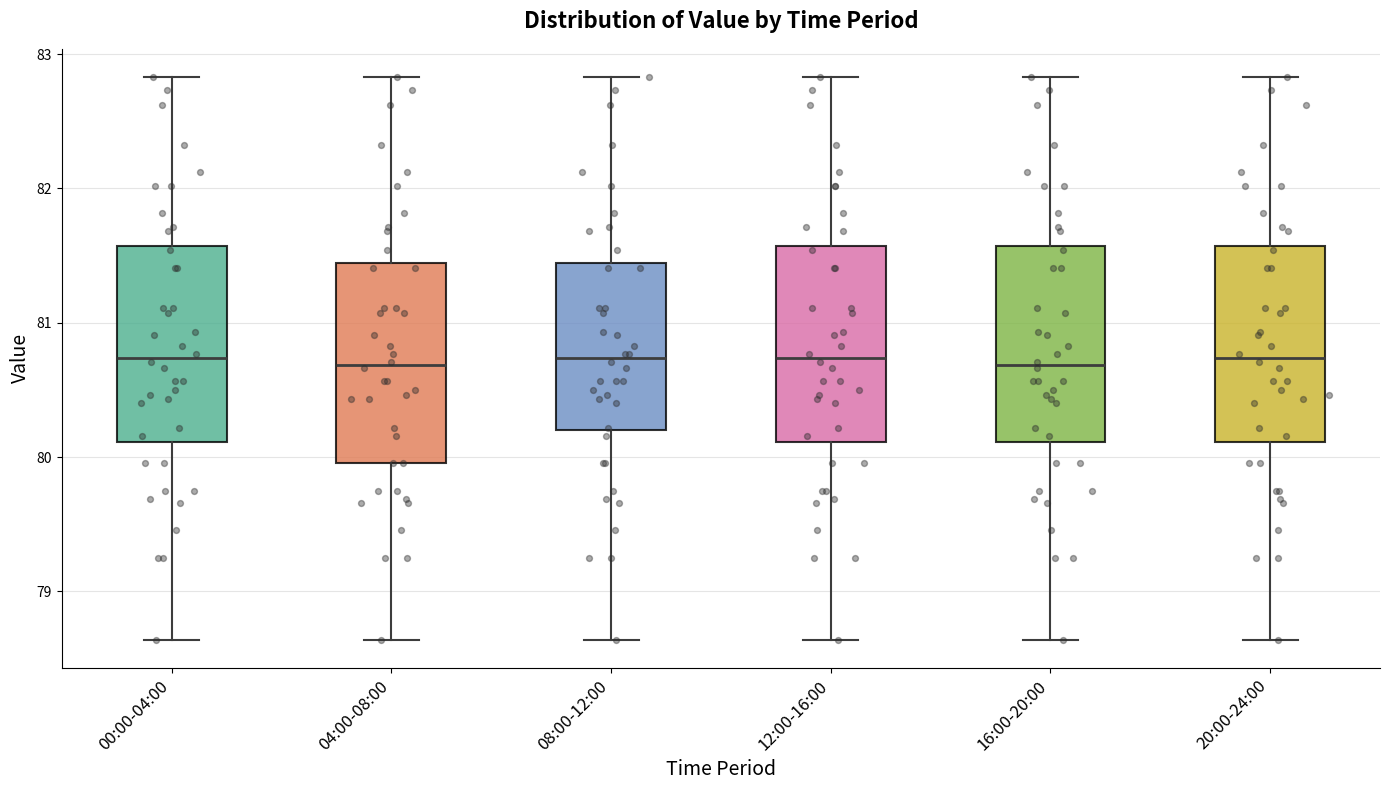

Reading left to right, transcribe this box plot: for each box, give where its median line is, the range the box spans, and where its two whiskers end, as read against the y-axis. The values are not printed on the chart, so give them approximately, as read against the axis.

00:00-04:00: median 80.7, box 80.1 to 81.6, whiskers 78.6 to 82.8
04:00-08:00: median 80.7, box 80.0 to 81.4, whiskers 78.6 to 82.8
08:00-12:00: median 80.7, box 80.2 to 81.4, whiskers 78.6 to 82.8
12:00-16:00: median 80.7, box 80.1 to 81.6, whiskers 78.6 to 82.8
16:00-20:00: median 80.7, box 80.1 to 81.6, whiskers 78.6 to 82.8
20:00-24:00: median 80.7, box 80.1 to 81.6, whiskers 78.6 to 82.8